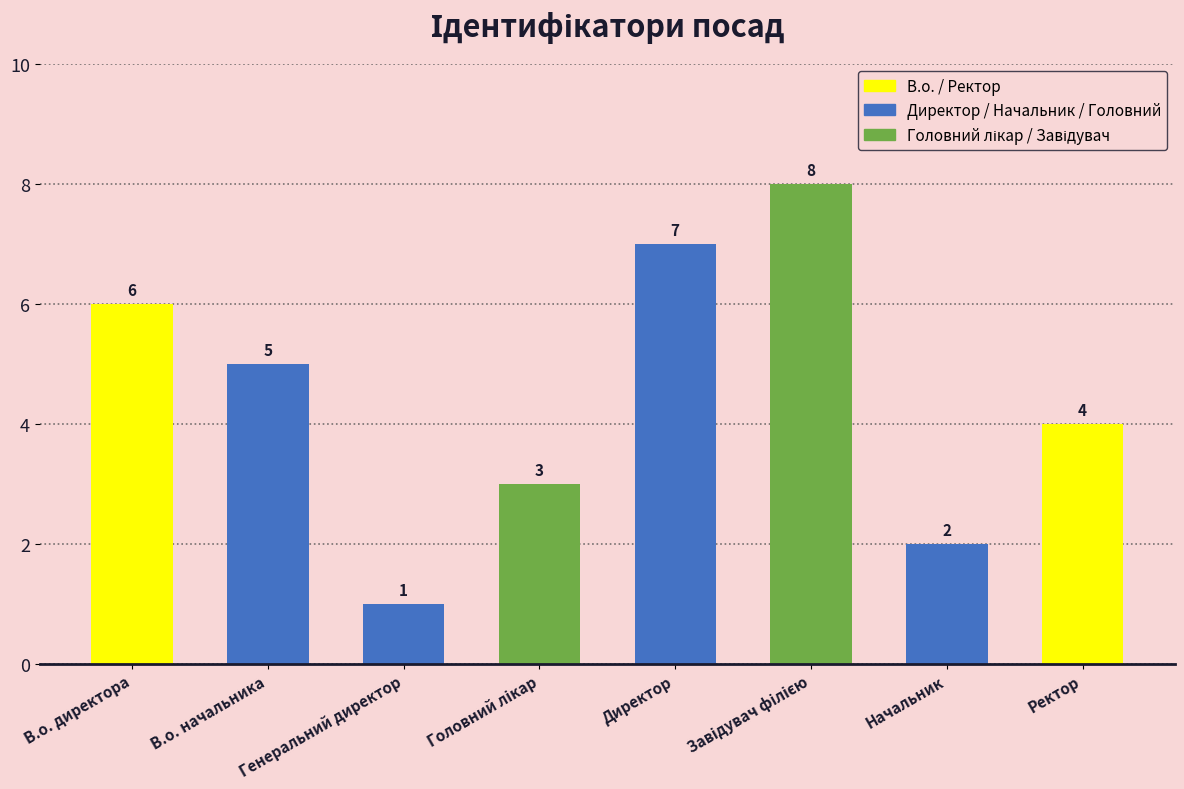

What is the greatest value displayed?

8